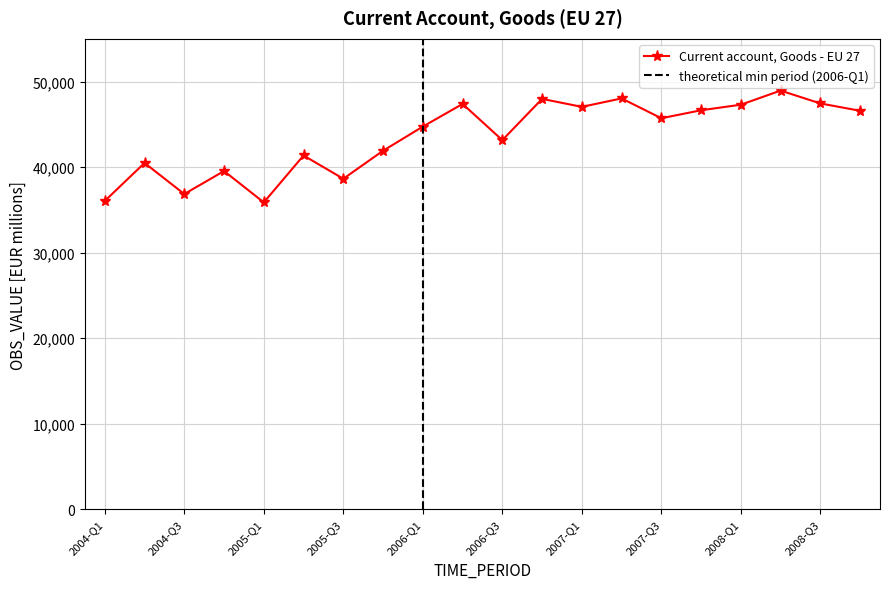

How many interior local peaks (higher than both neighbors) does the data have?

7